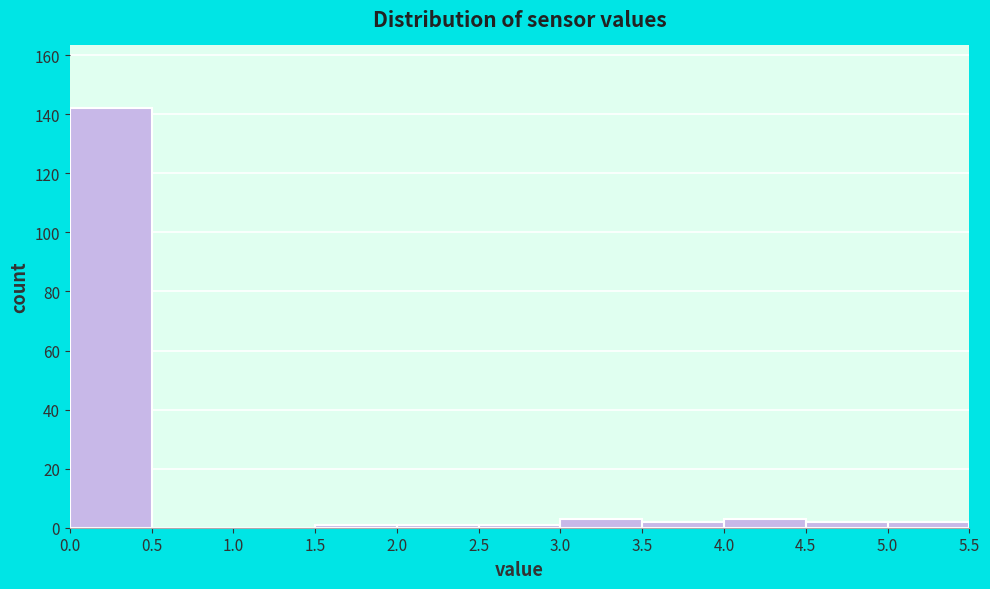

Which range on the x-axis has the tallest bar?

0.0 to 0.5